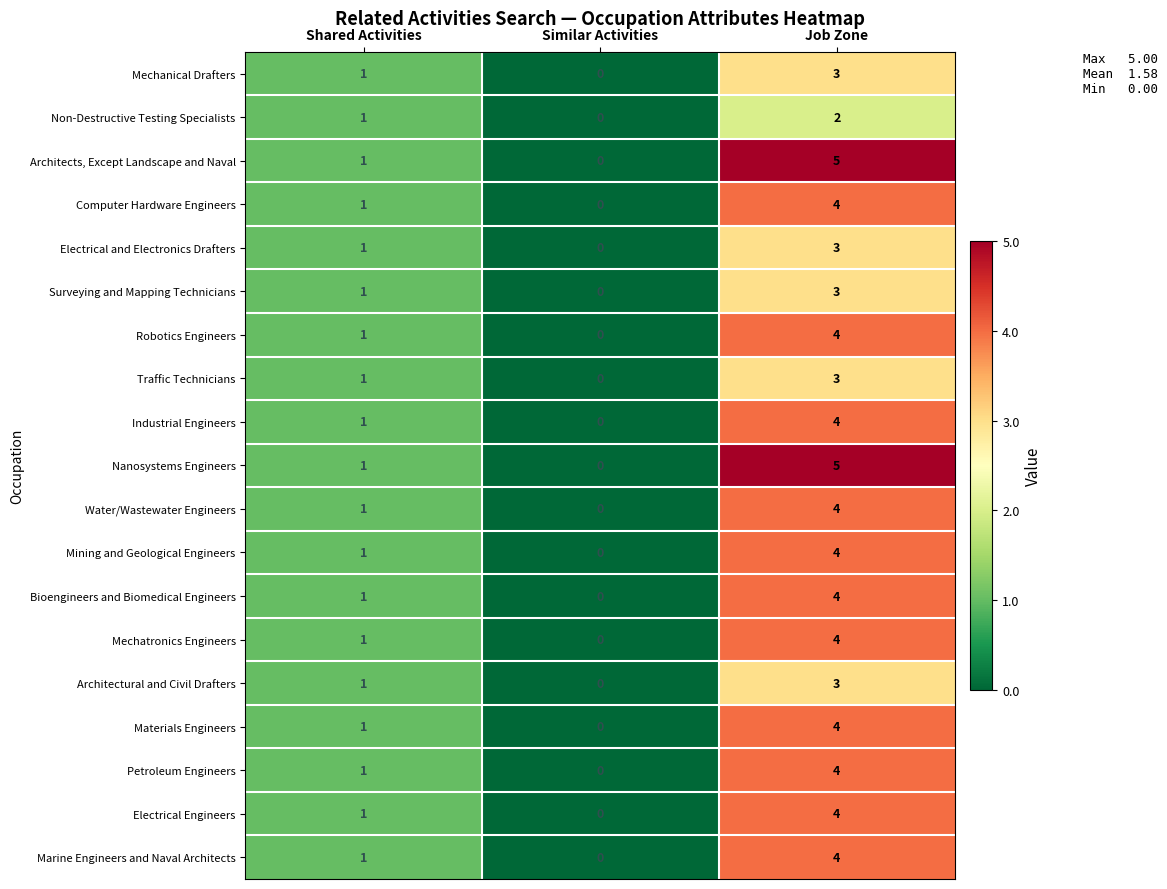

Which category has the lowest value in the Mechanical Drafters series?

Similar Activities